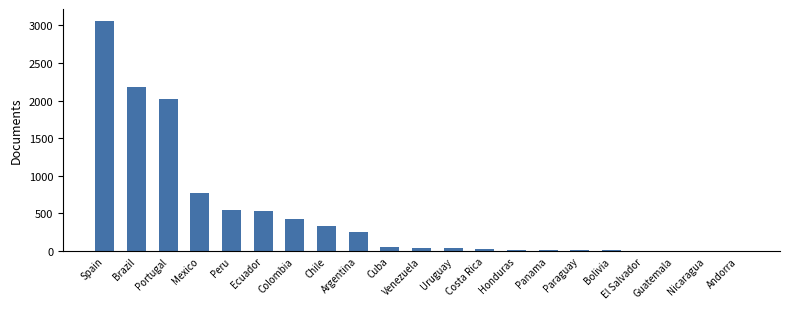

What is the sum of all values?

10344